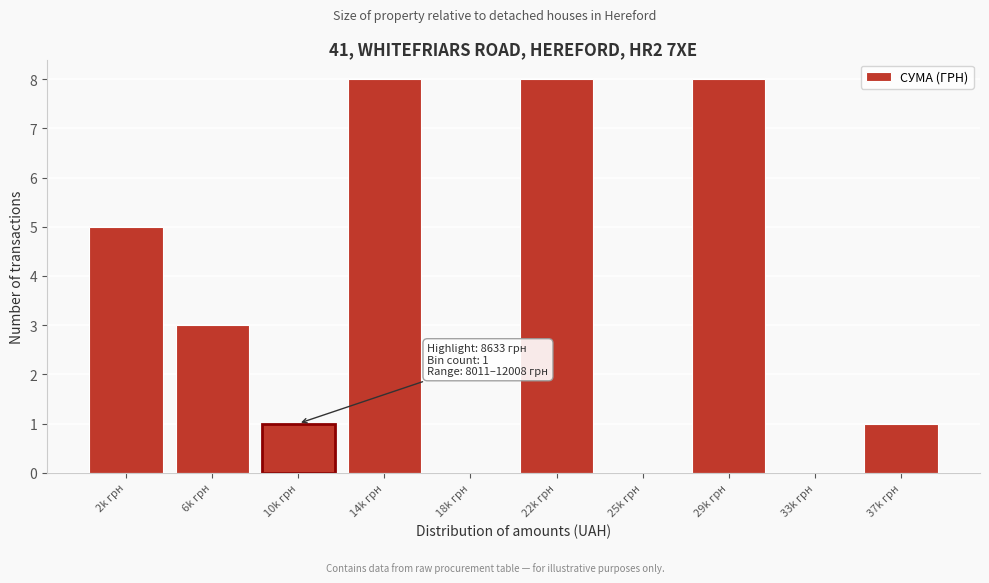

Reading right to left, what are all the values shown in this chart?

37k грн=1	33k грн=0	29k грн=8	25k грн=0	22k грн=8	18k грн=0	14k грн=8	10k грн=1	6k грн=3	2k грн=5